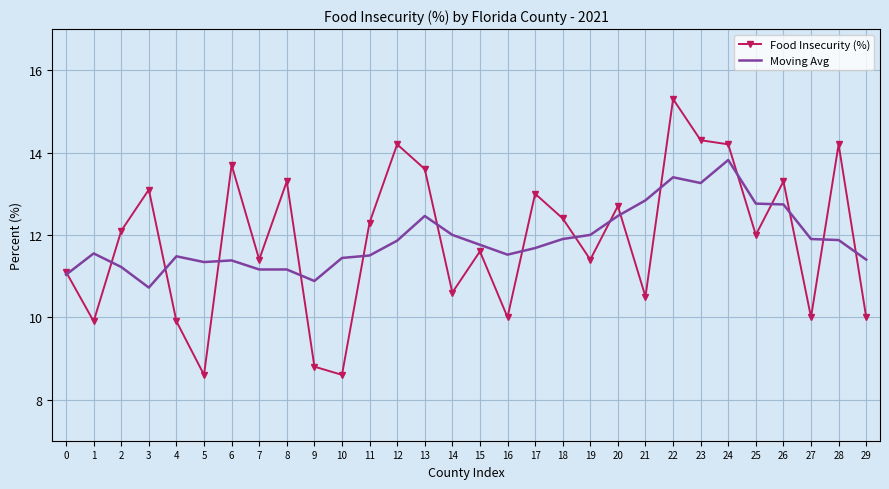

Which category has the highest value in the Moving Avg series?

24